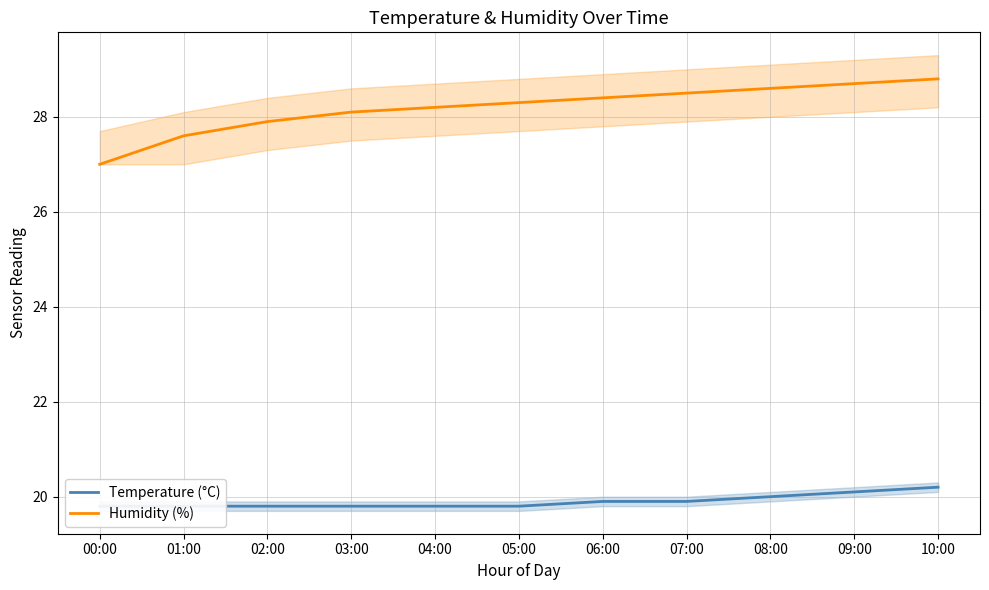

The value of Temperature (°C) at 05:00 is 19.8. True or false?

True